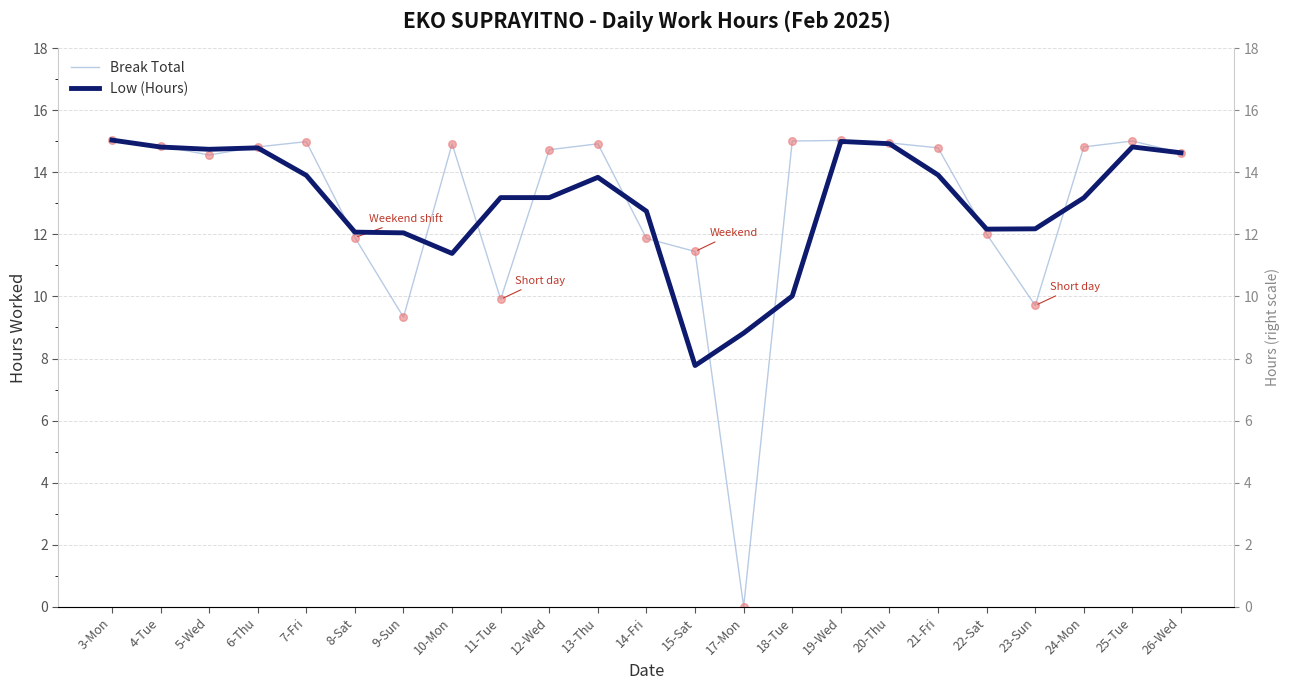

Which series has the widest spread of Y values?

Break Total